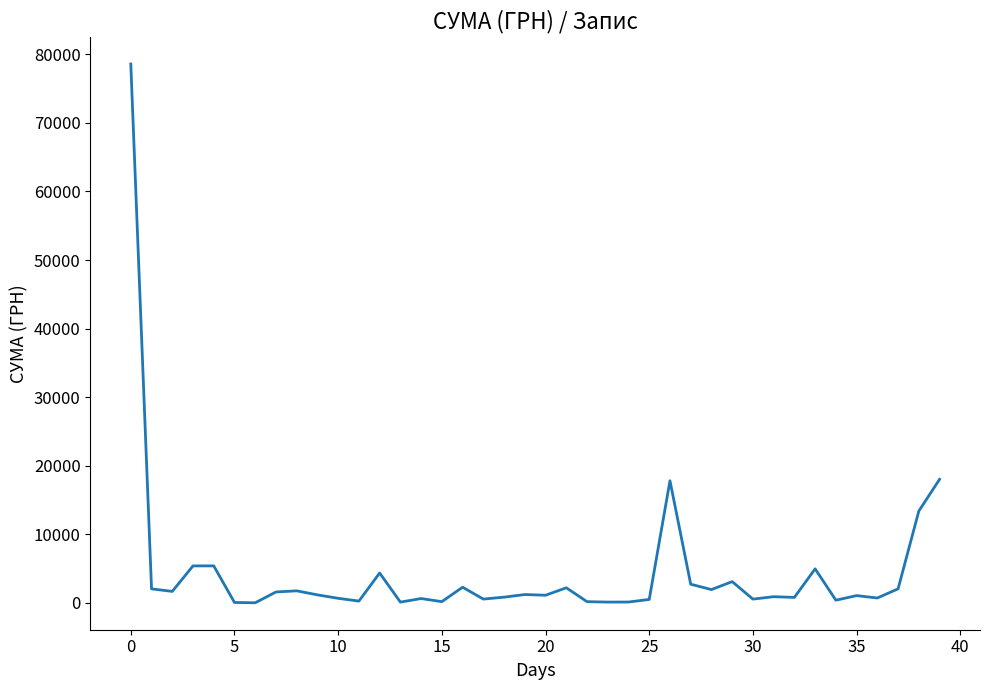

What is the difference between the maximum and minimum values?

78579.8